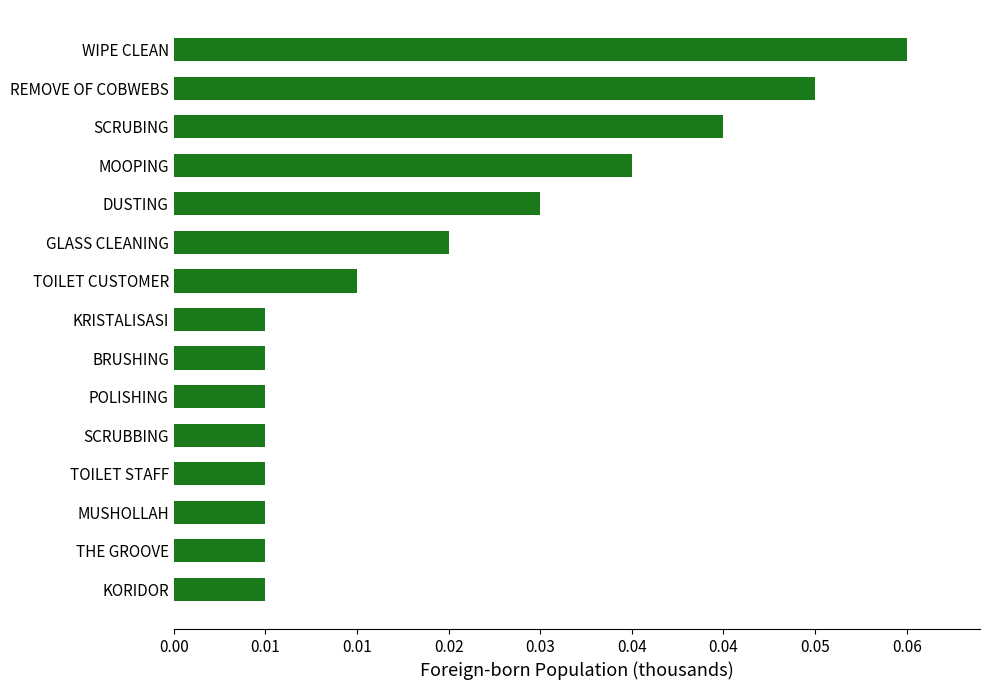

At which label is the value closest to 4?

DUSTING